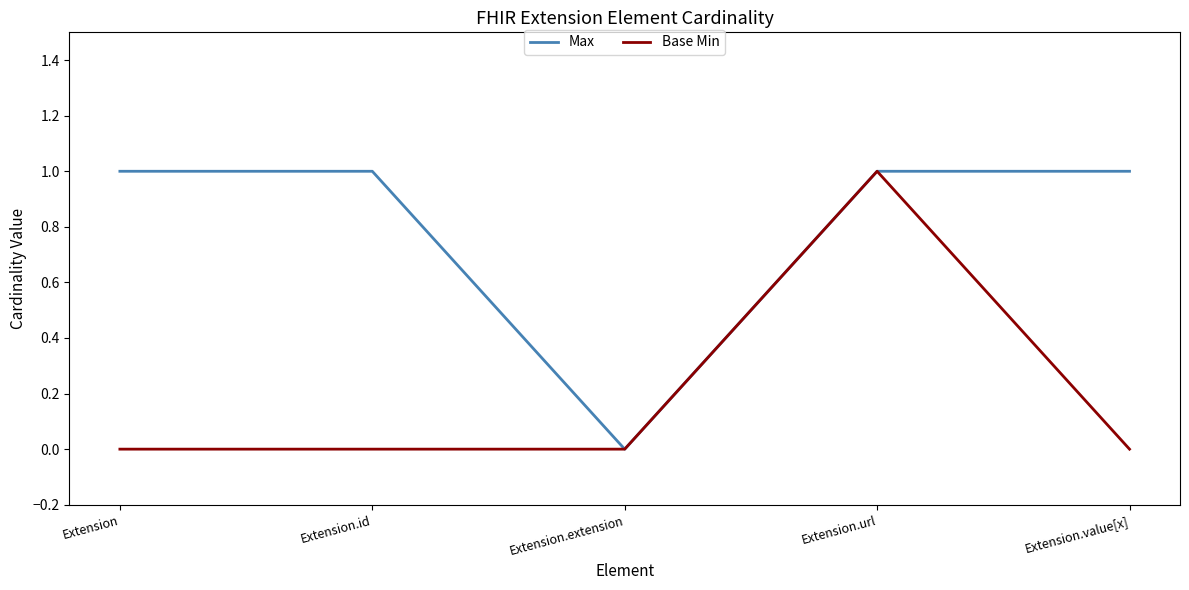

The Base Min series shows 0 at Extension.url. True or false?

False